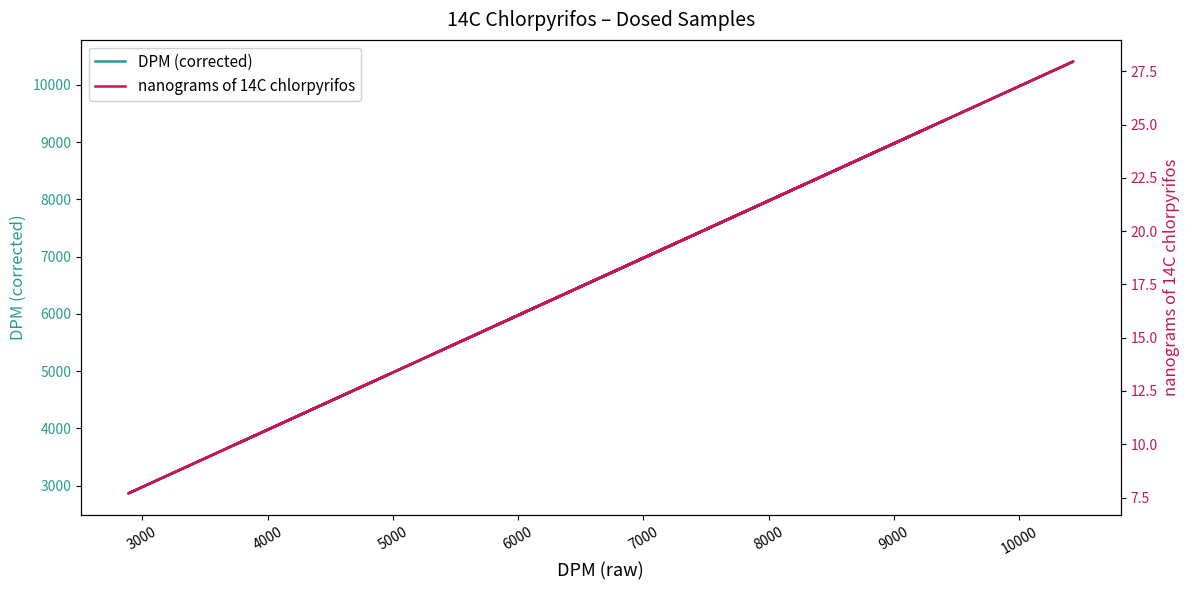

List the series in order of their overall mean, lowest first.

nanograms of 14C chlorpyrifos, DPM (corrected)